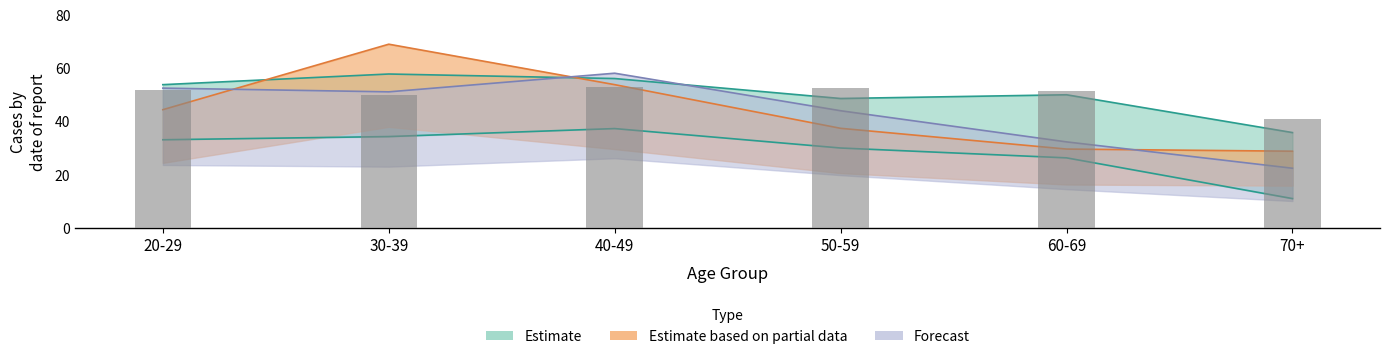

Rank the categories by value from highest to lowest.

40-49, 50-59, 20-29, 60-69, 30-39, 70+